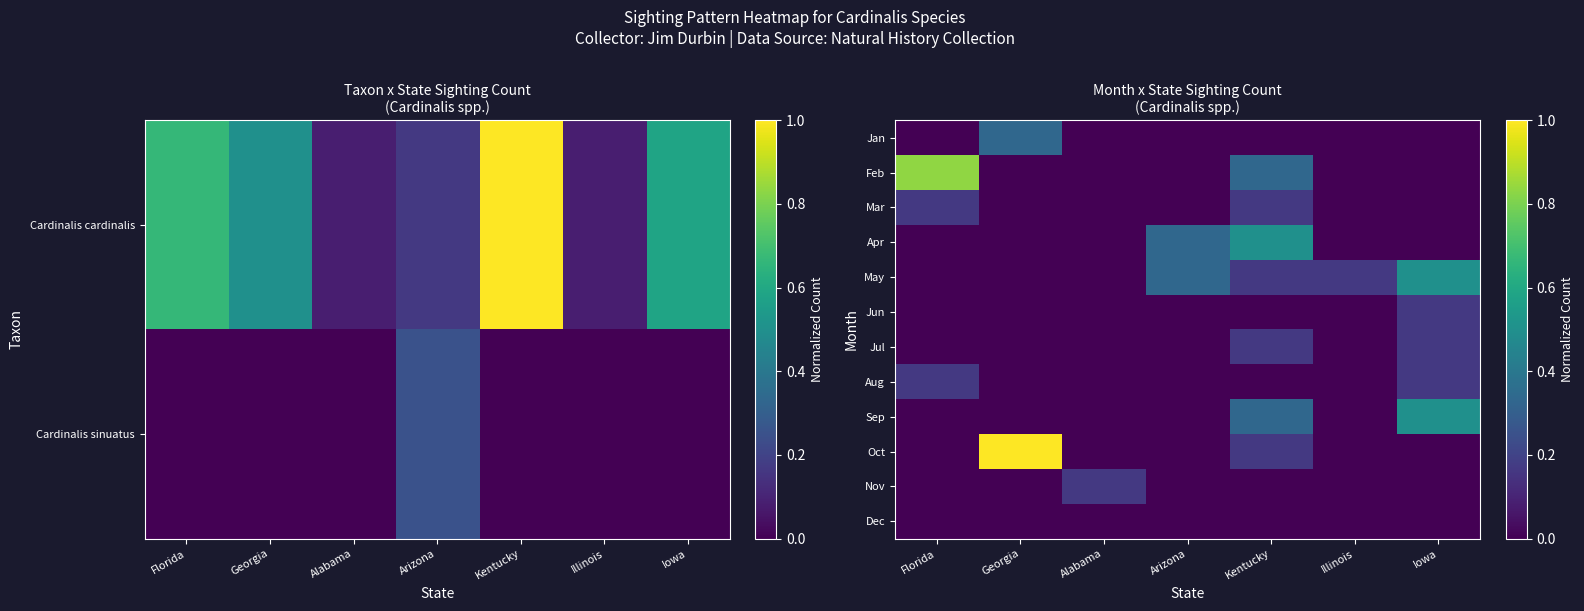

Which has a higher value, Florida or Illinois?

Florida